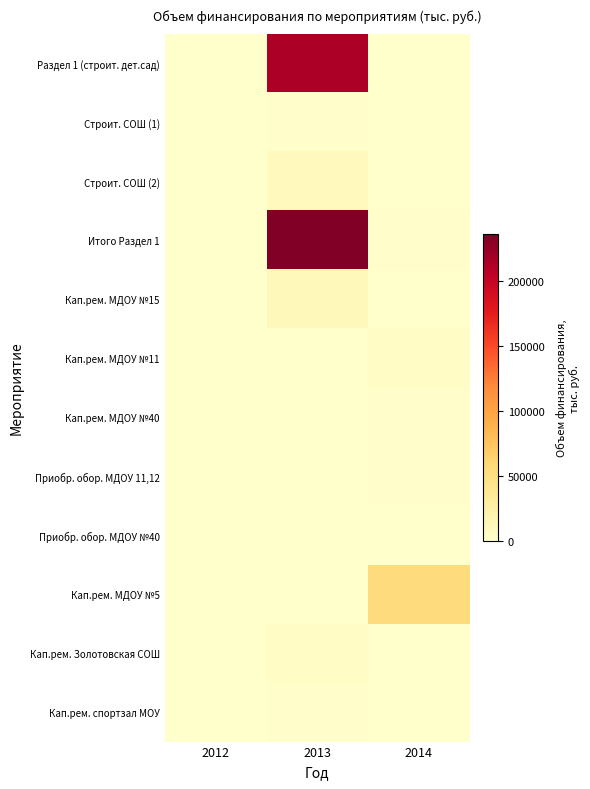

How many series are shown in this chart?

12